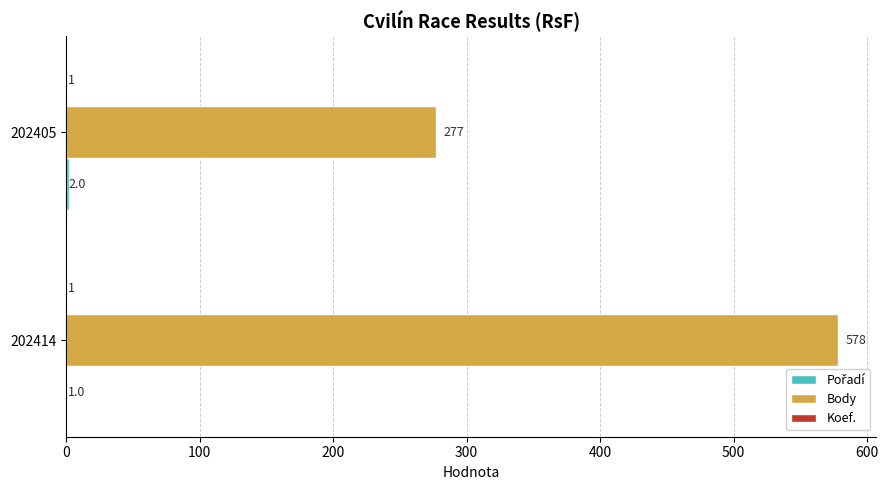

What is the sum of all Body values?

855